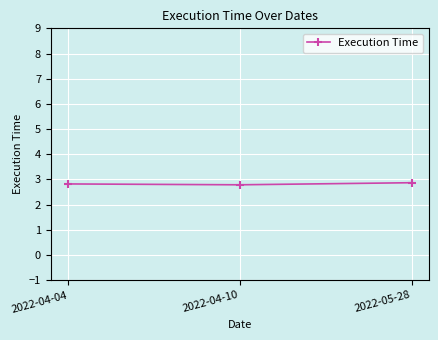

Does the chart display data point markers on the line(s)?

Yes